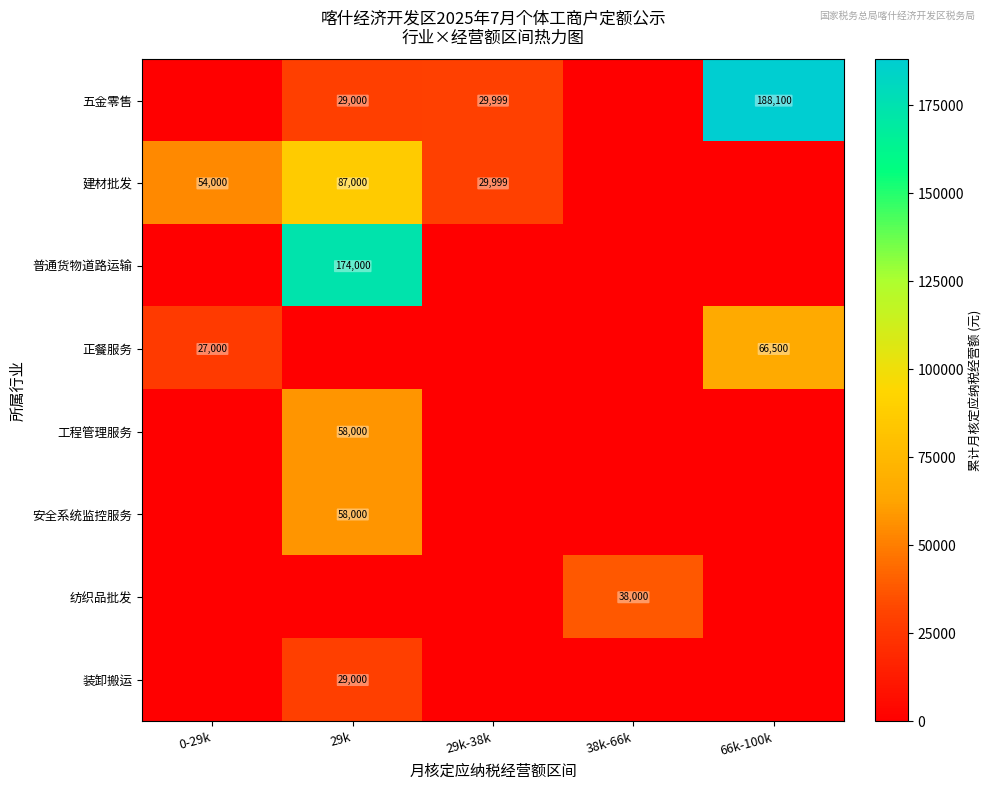

How many distinct data groups are displayed?

8